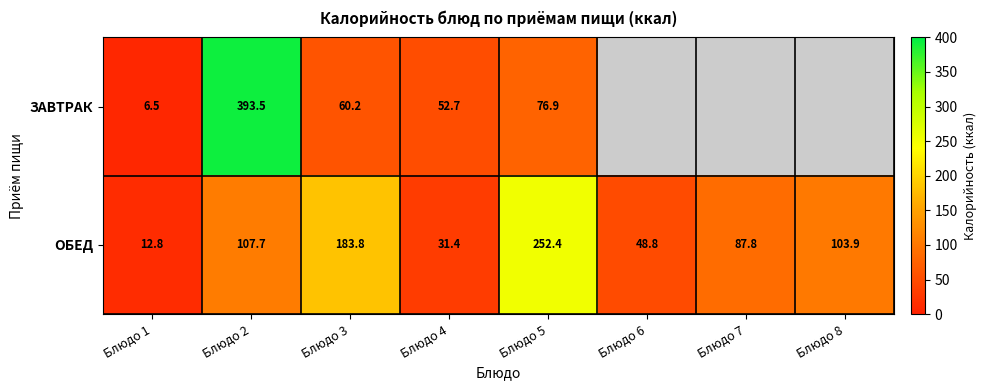

How many values in the ОБЕД series are below 103?

4